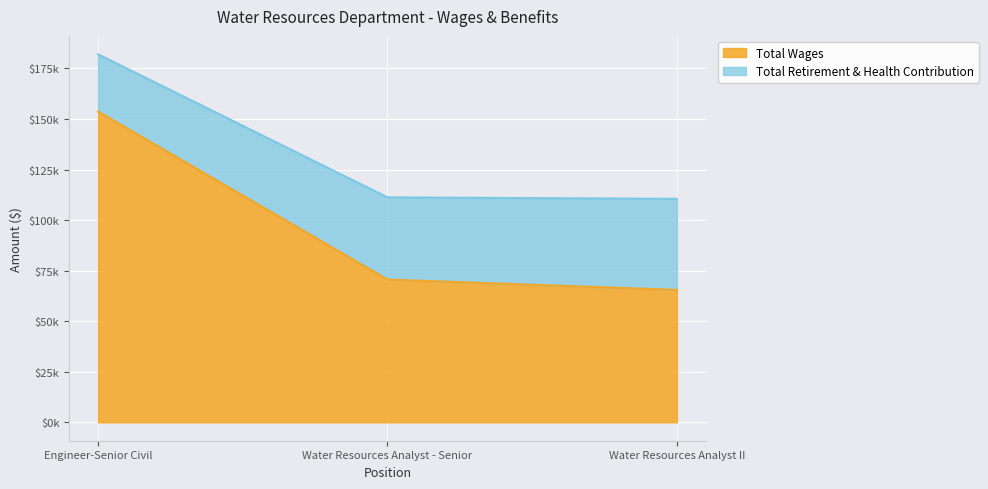

What is the value of the 1st point from the left?

153684